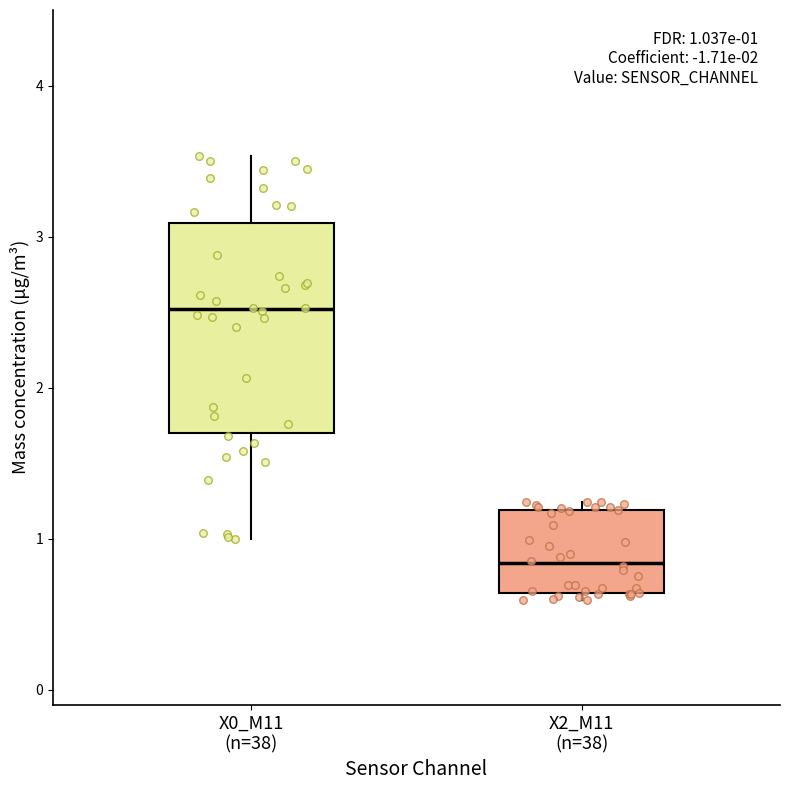

Which box is the tallest, from its lower edge to its upper edge?

X0_M11 (n=38)